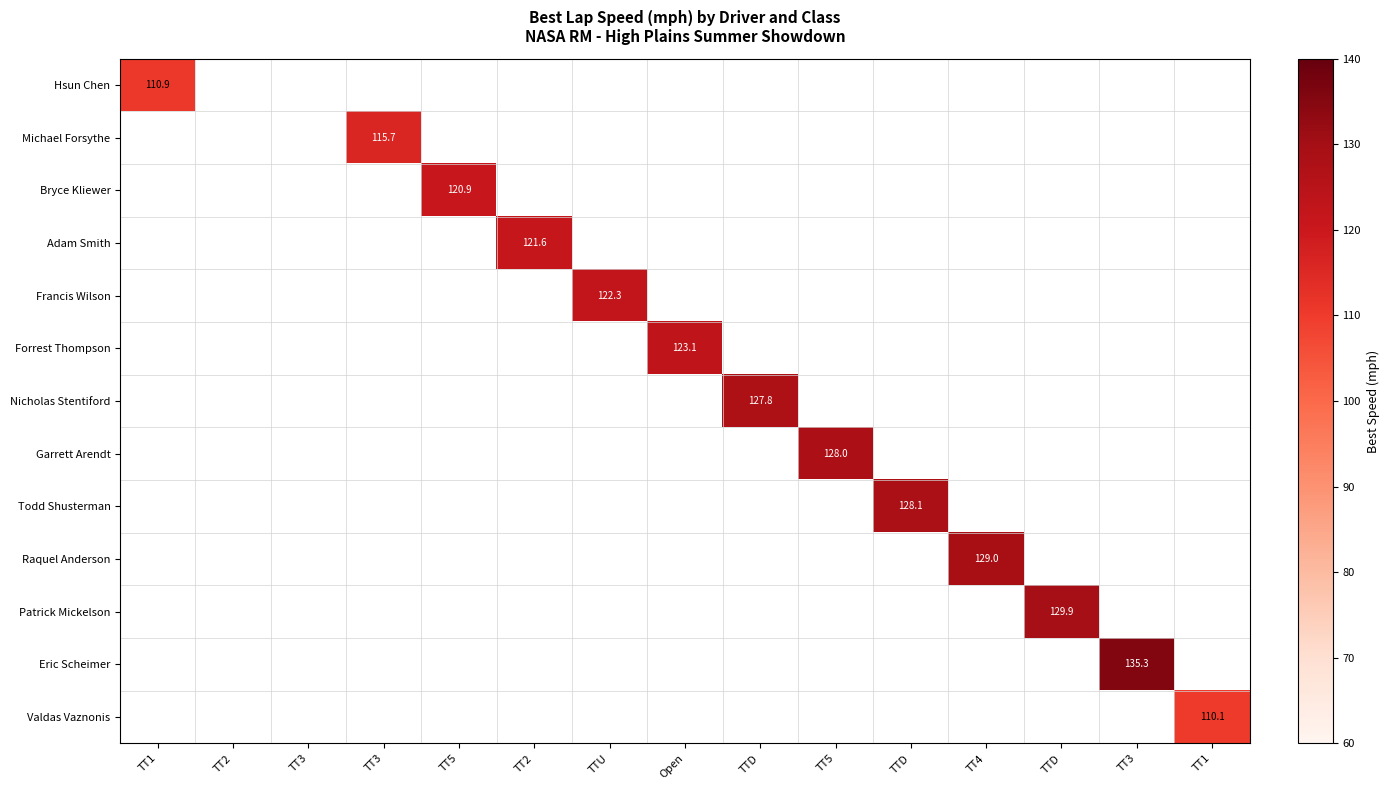

Between TT1 and TT2, which series saw the biggest shift?

Hsun Chen